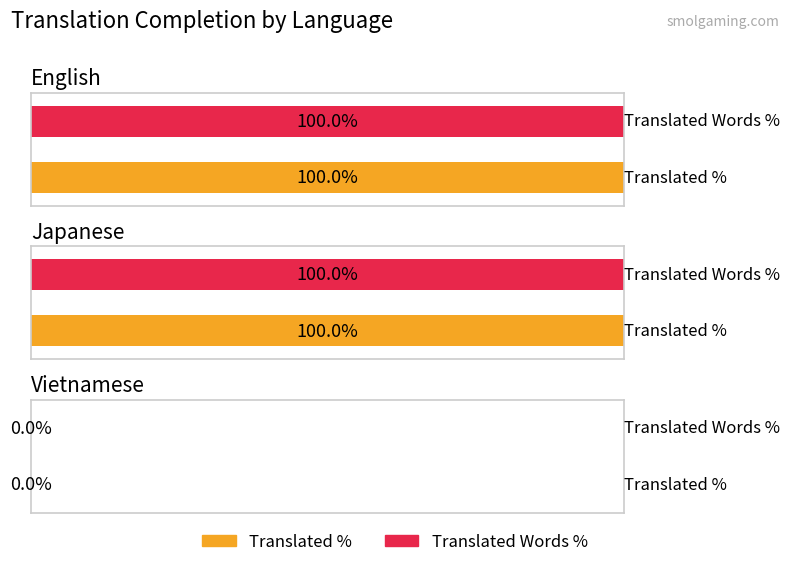

Which has a higher value, Vietnamese or English?

English